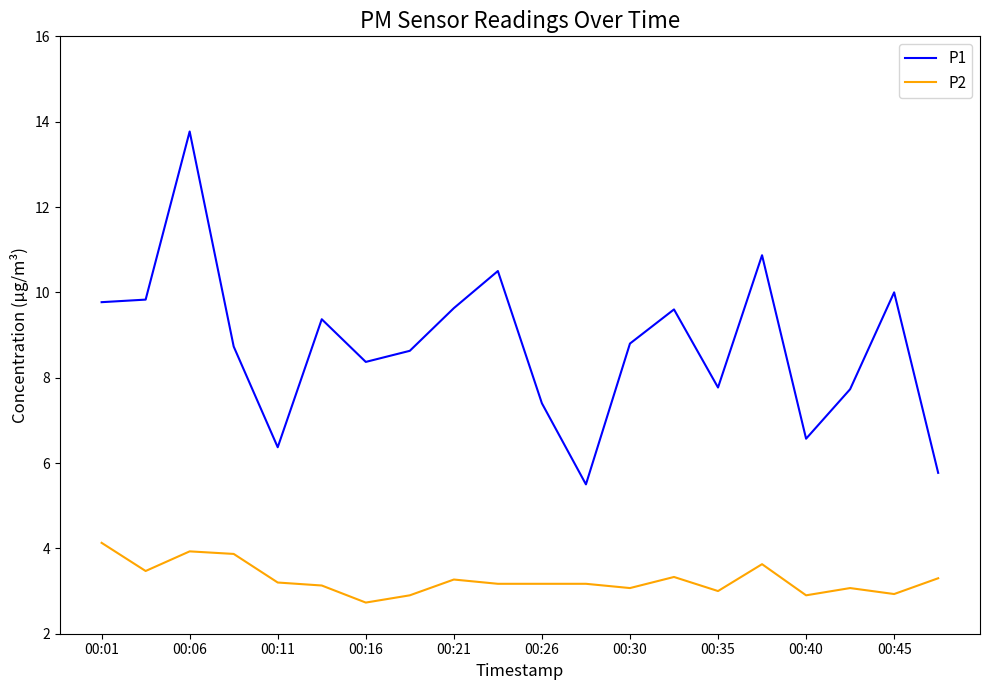

What is the difference between the second highest and second lowest values in the P1 series?

5.1